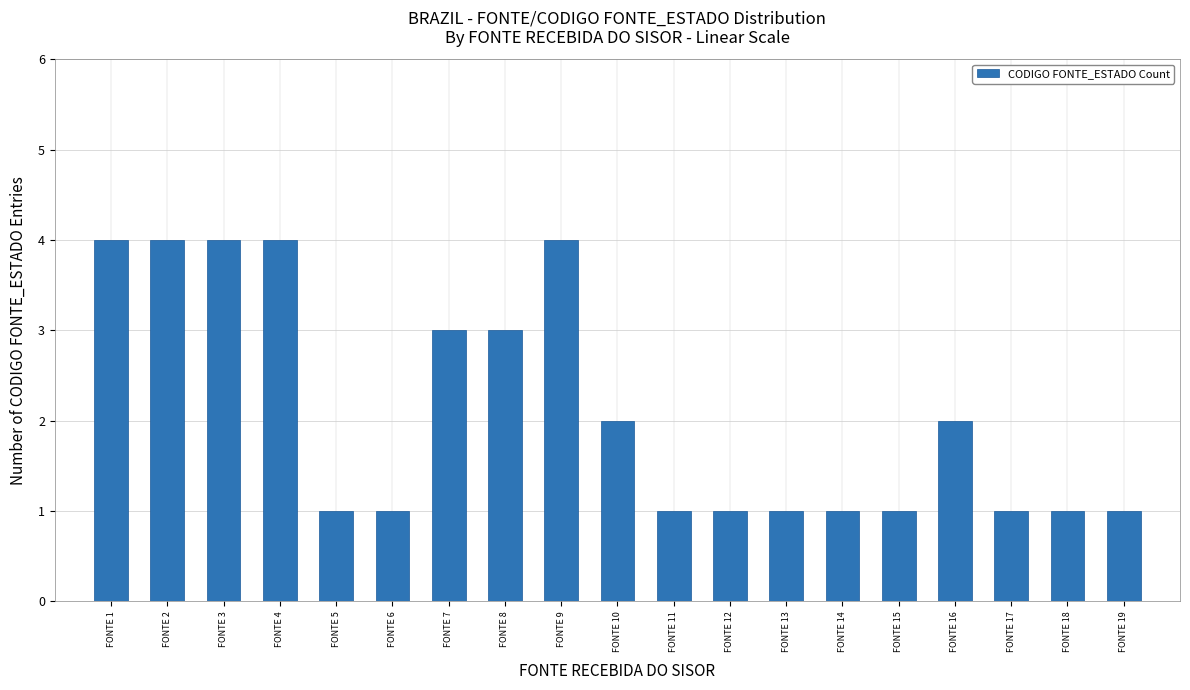

What is the greatest value displayed?

4